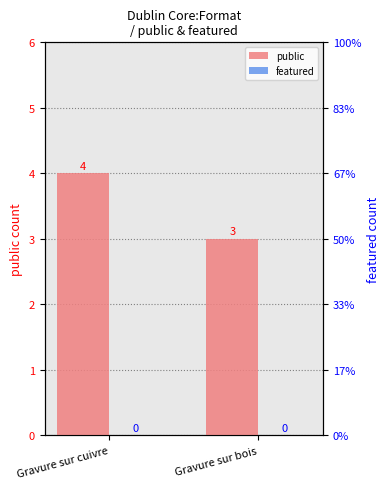

Which label corresponds to the largest value in the chart?

Gravure sur cuivre